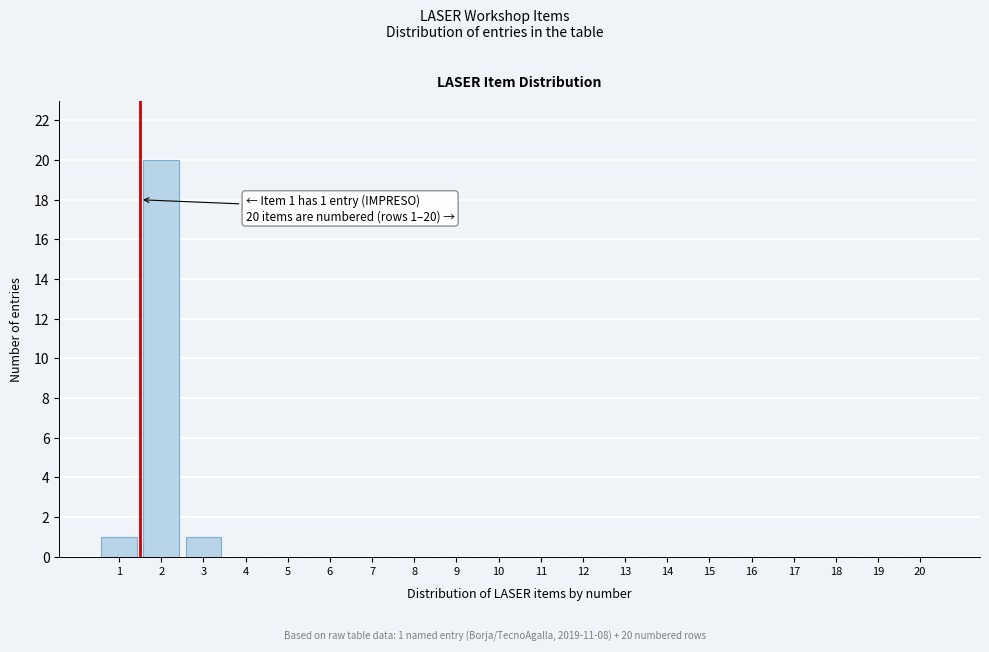

Reading left to right, transcribe all the data shown in this chart.

1=1	2=20	3=1	4=0	5=0	6=0	7=0	8=0	9=0	10=0	11=0	12=0	13=0	14=0	15=0	16=0	17=0	18=0	19=0	20=0